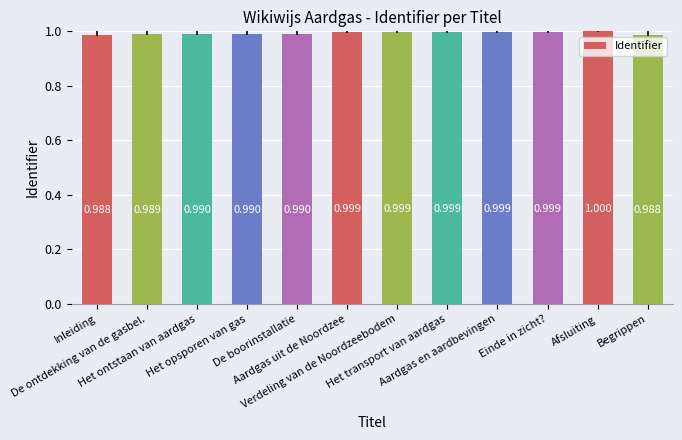

Which label corresponds to the smallest value in the chart?

Inleiding